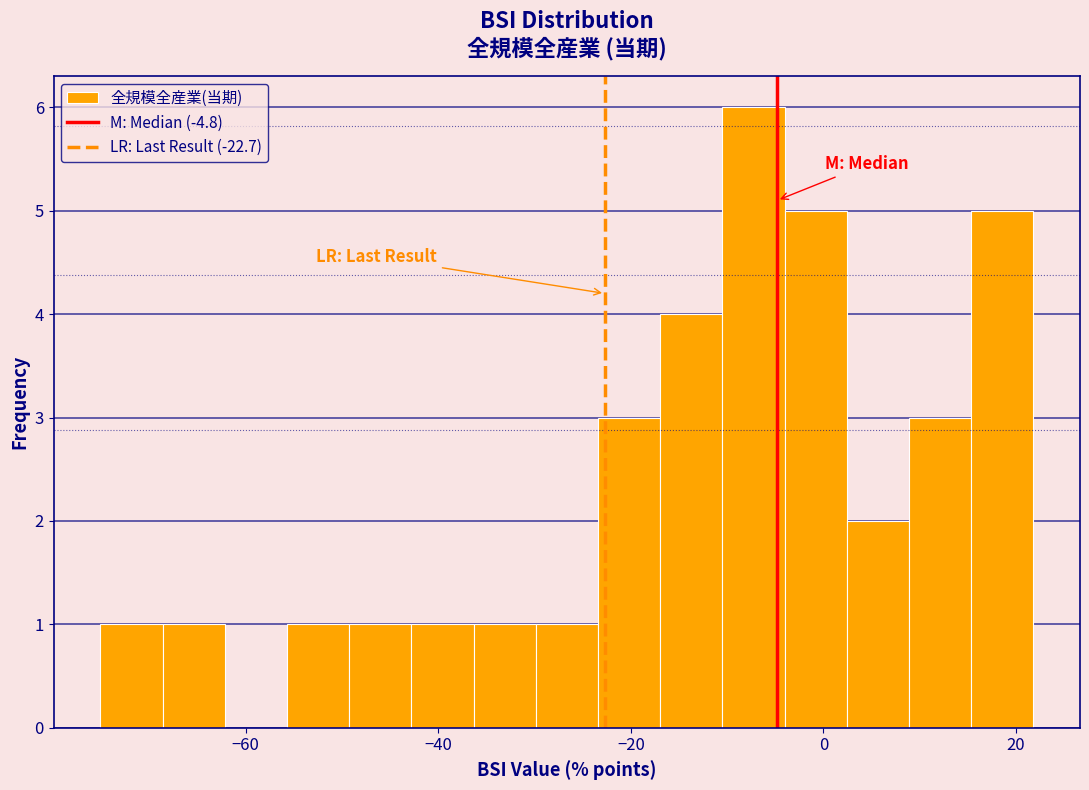

Read against the x-axis, roughly where is the centre of the tallest bar?

-8